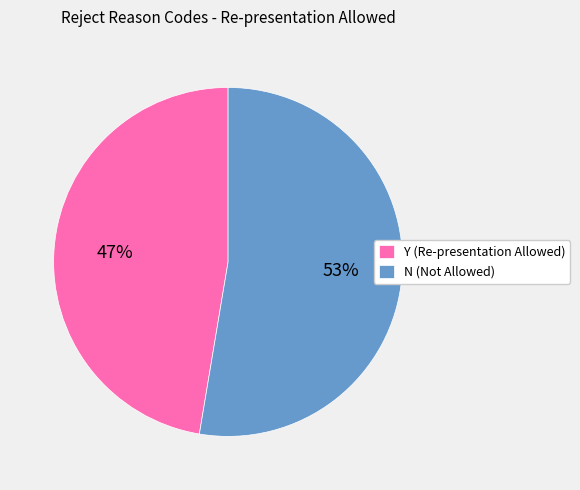

Rank the categories by value from highest to lowest.

N, Y